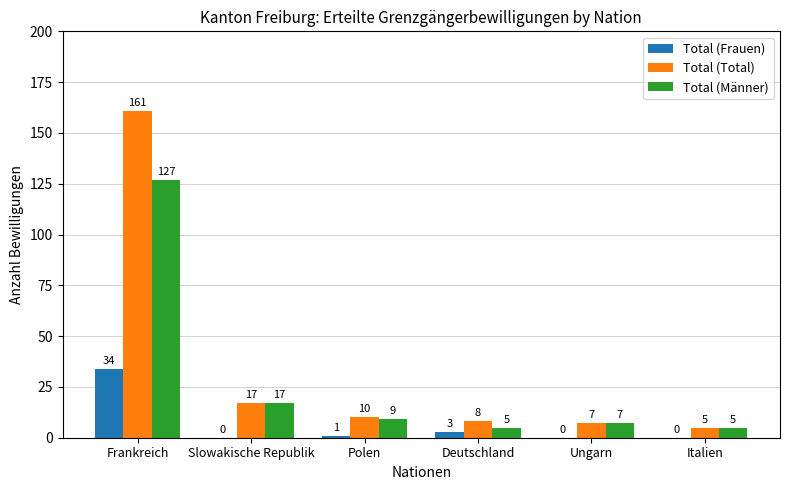

What is the sum of the Total (Total) values at Ungarn and Slowakische Republik?

24